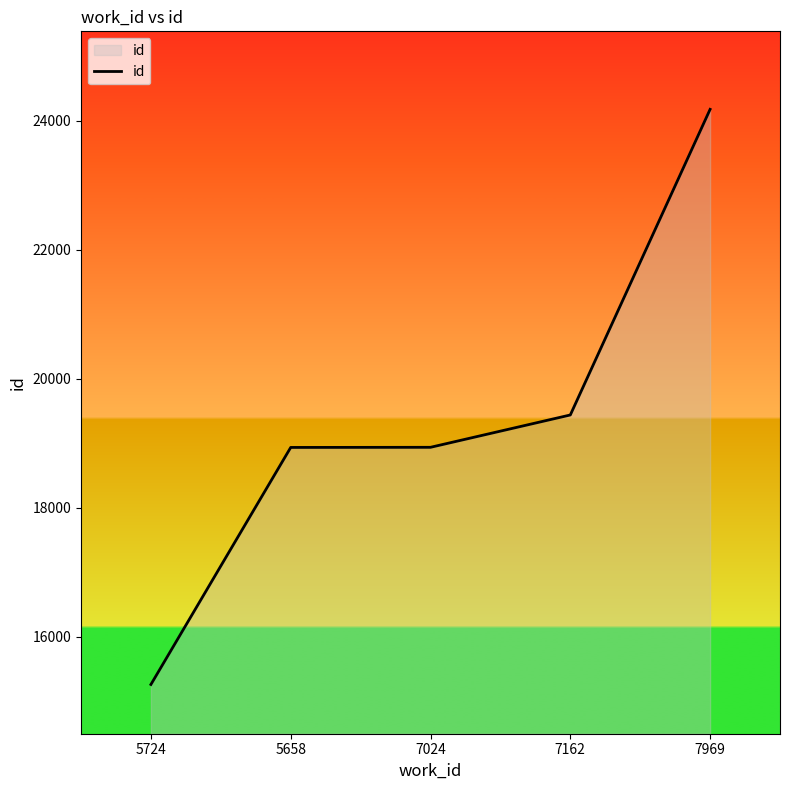

True or false: the data has more than 1 interior local peaks.

False